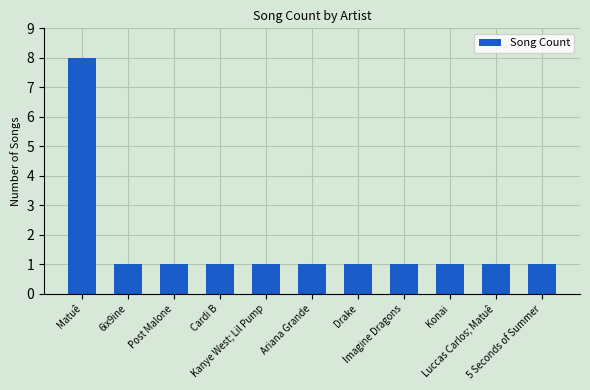

What is the average value?

2